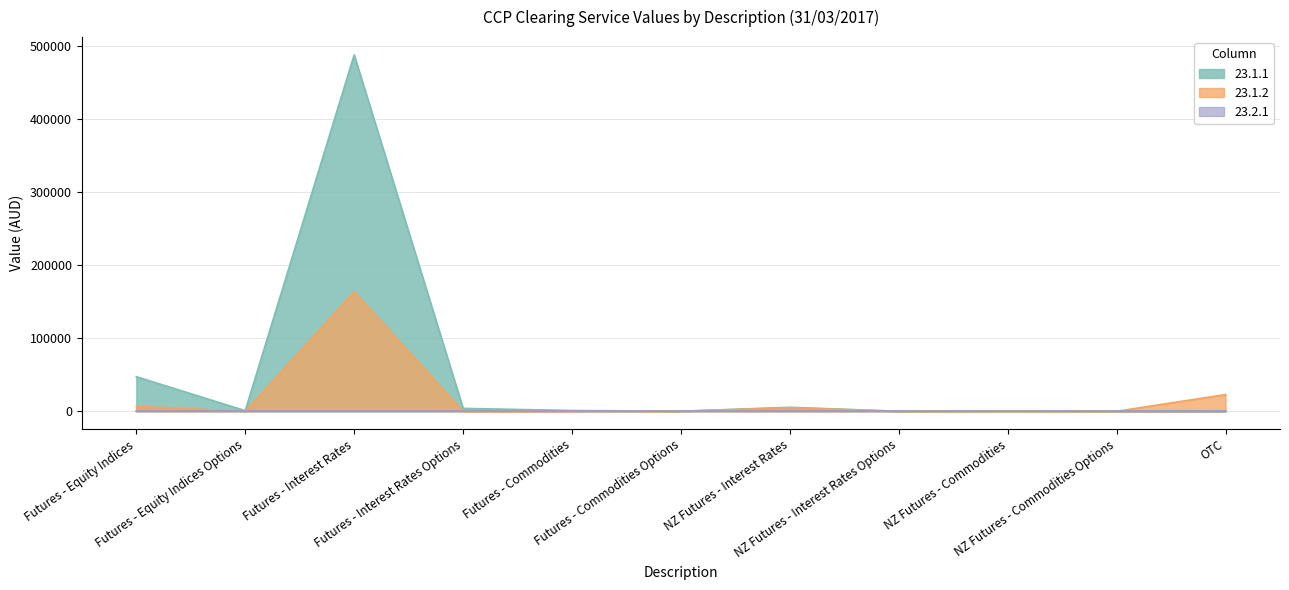

Which series has the largest range (max minus min)?

23.1.1